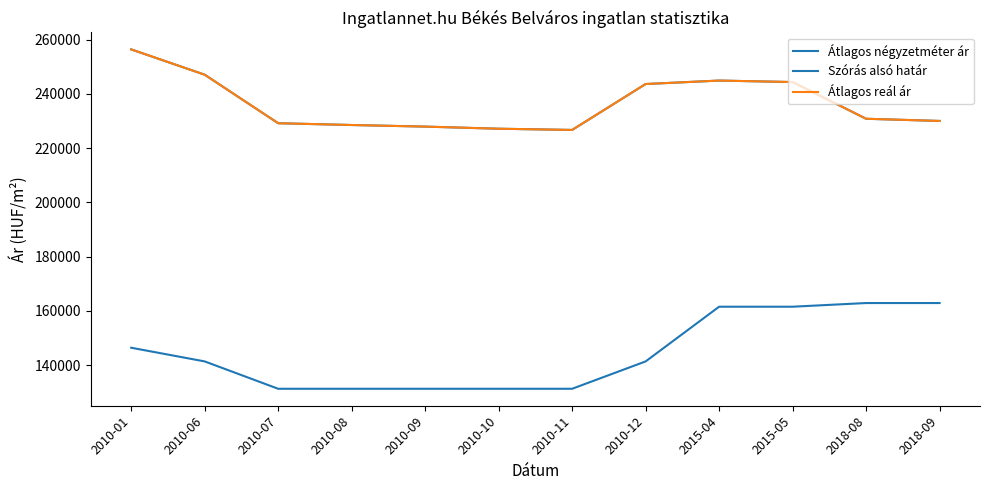

True or false: Átlagos reál ár and Átlagos négyzetméter ár intersect in this chart.

False